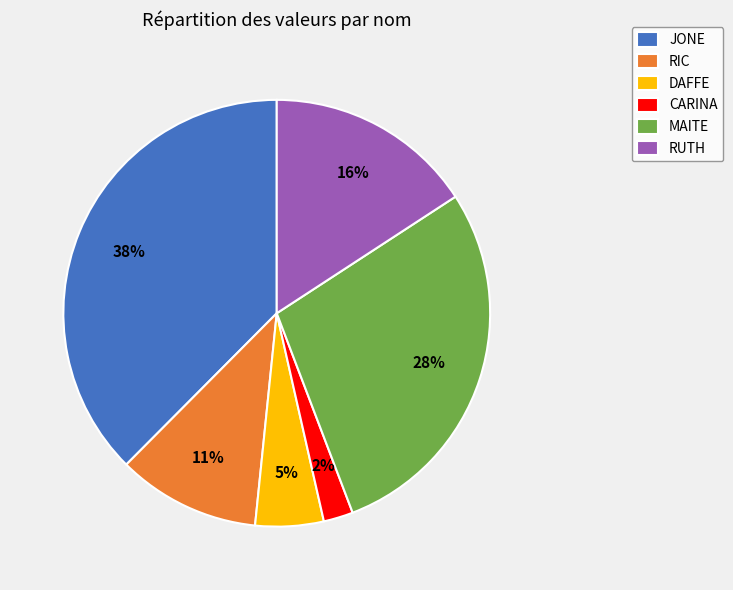

To the nearest percent, what portion does RIC represent?

11%